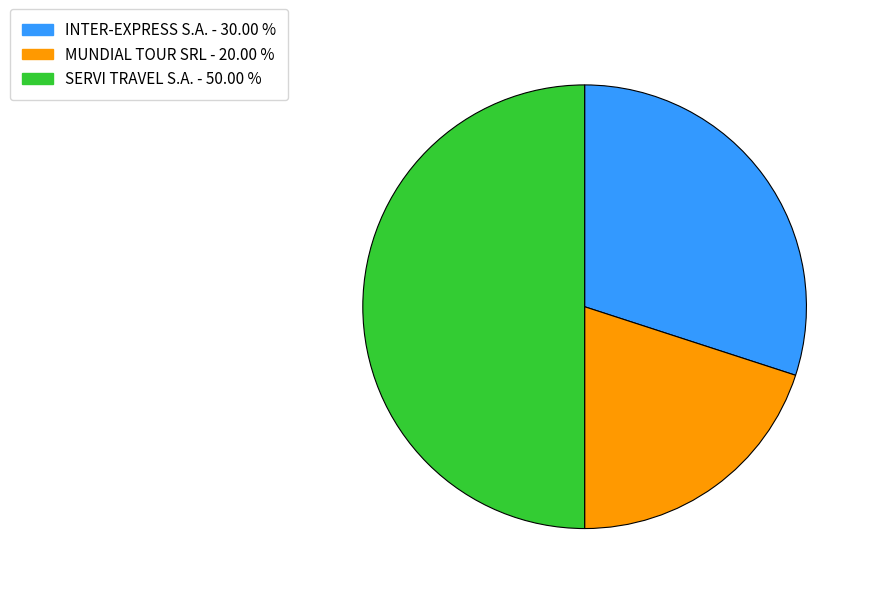

Does INTER-EXPRESS S.A. account for over 50% of the chart?

No